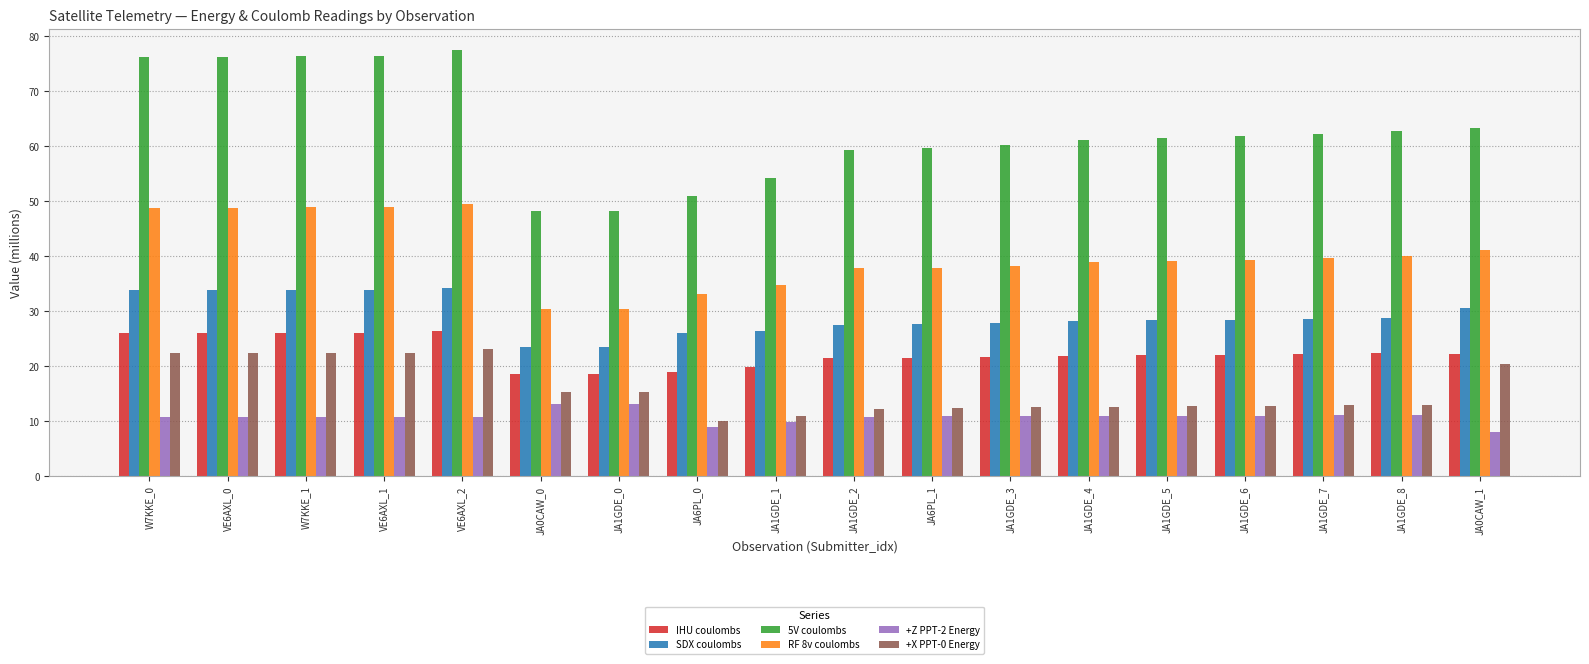

How many values in the +Z PPT-2 Energy series are below 10?

3